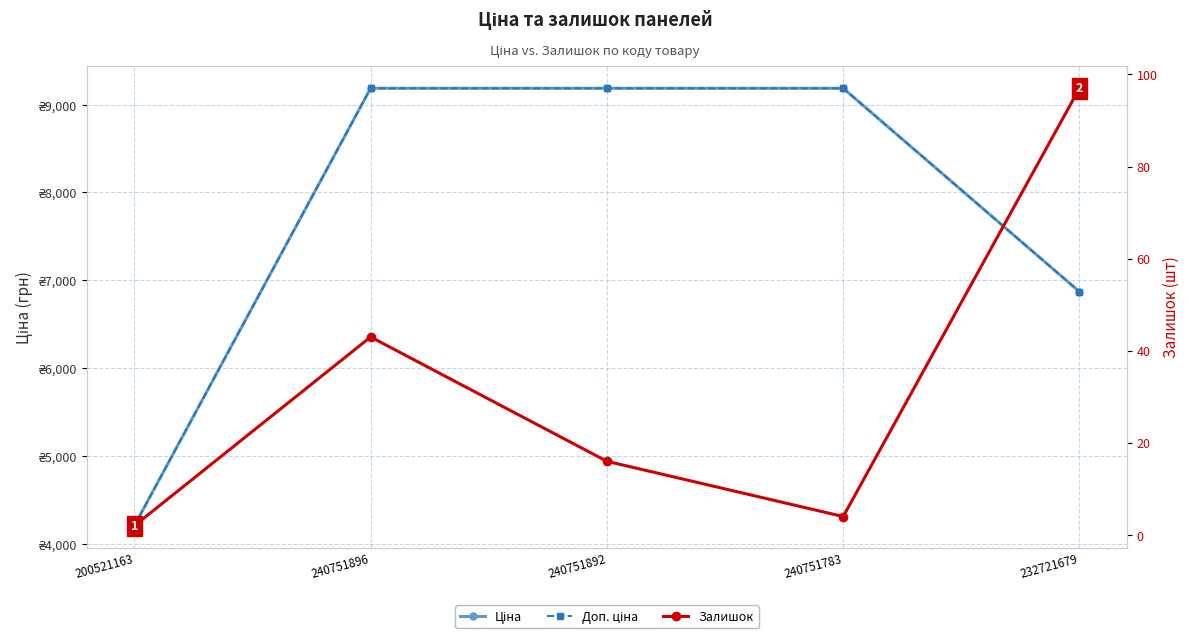

At which category does the chart reach its peak across all series?

240751896